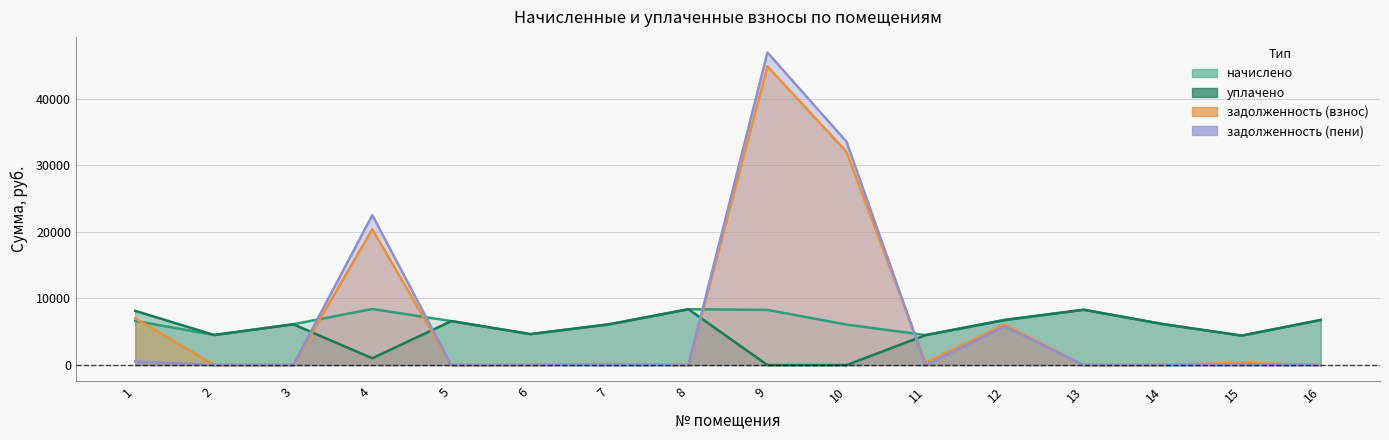

How many distinct data groups are displayed?

4